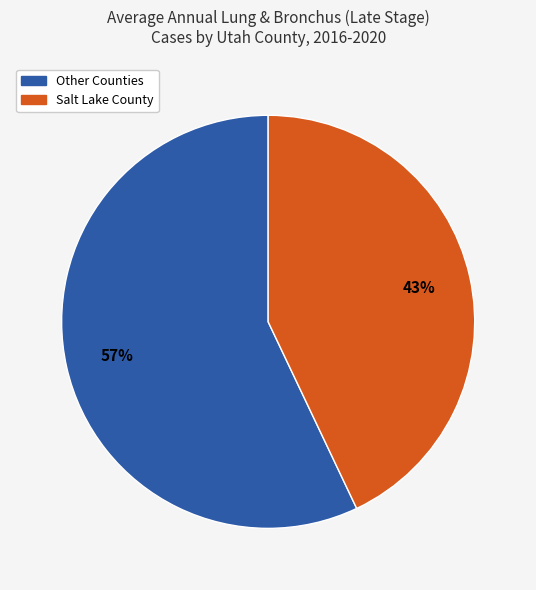

How many slices are in this pie chart?

2